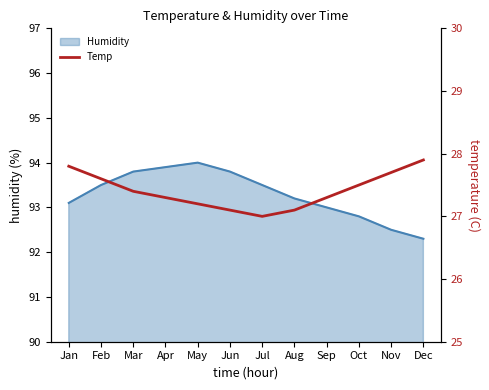

Where is the first local minimum?

Jul